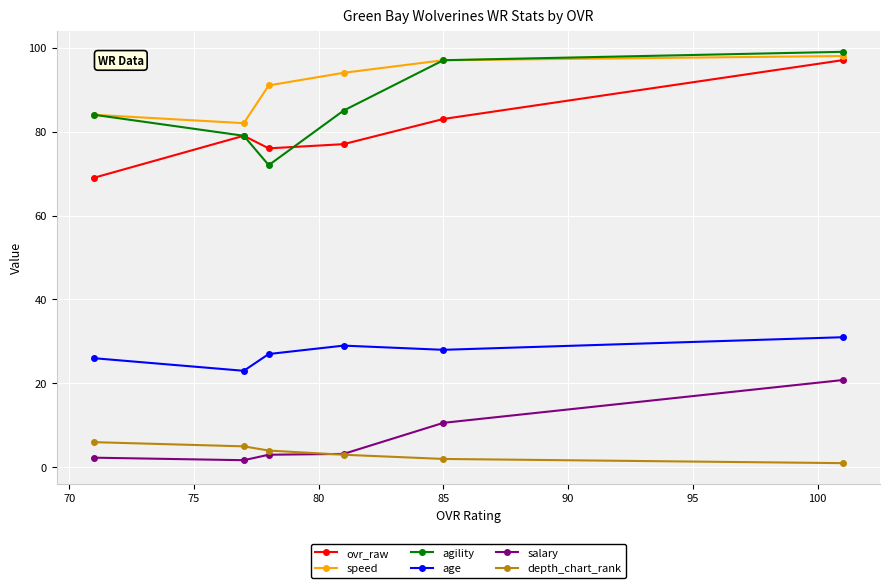

How many values in the salary series exceed 3?

3